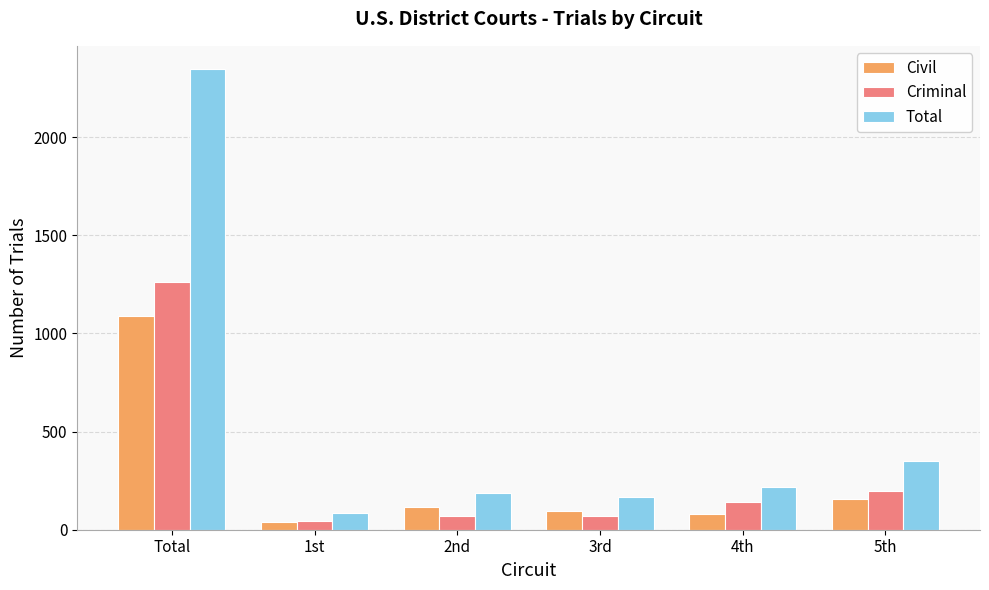

Which category has the highest value across all series?

Total